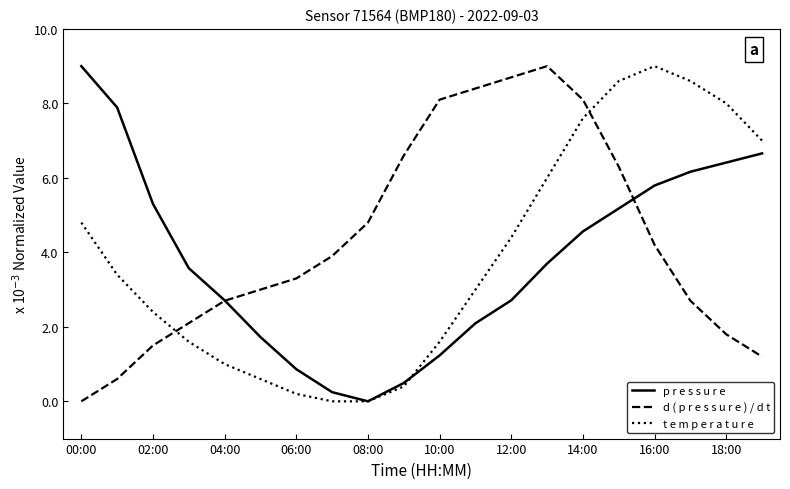

What is the maximum value shown in the chart?

9.0